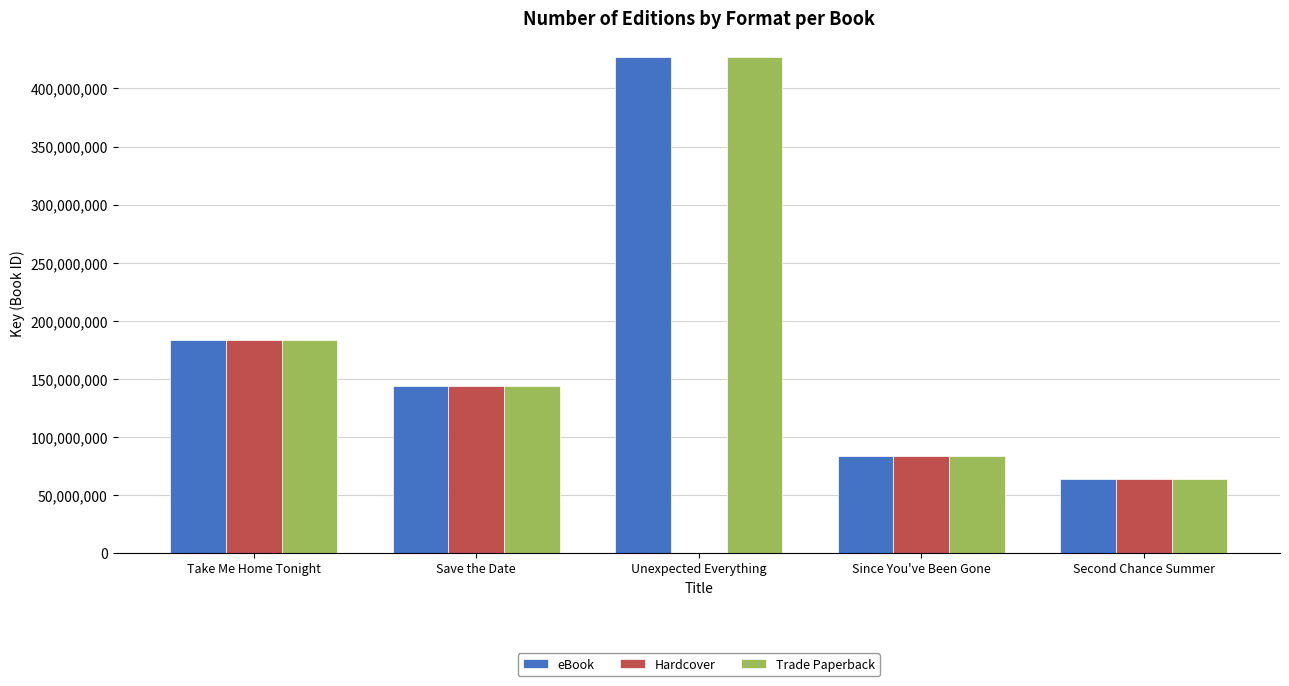

Where is Trade Paperback nearest to the value 245088218?

Take Me Home Tonight